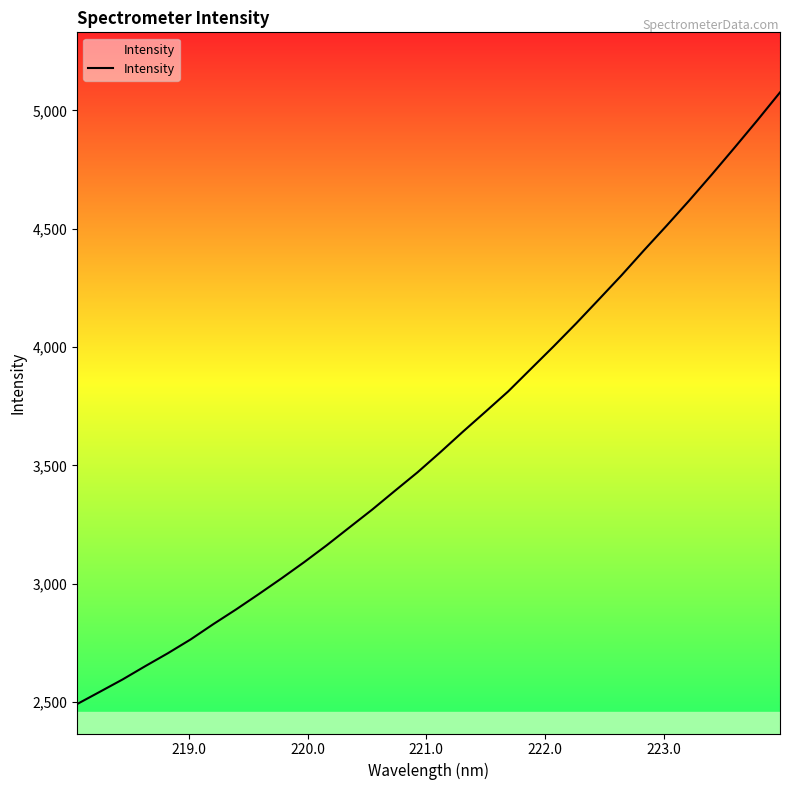

What is the difference between the maximum and minimum values?

2584.9